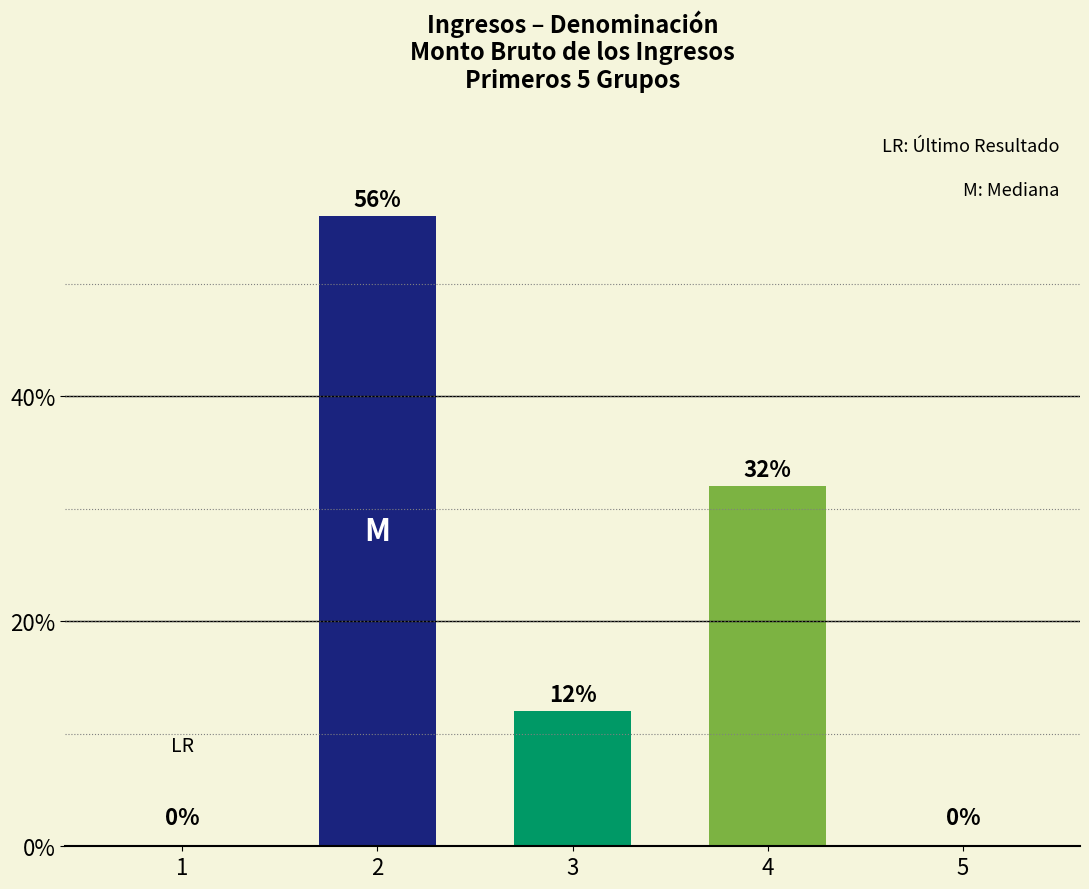

At which label is the value closest to 28?

4